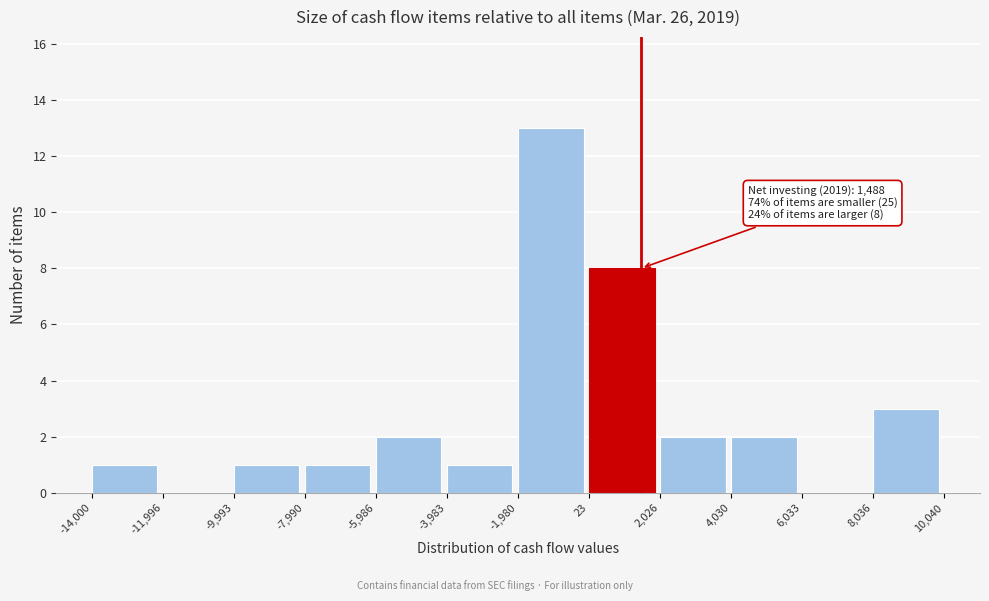

Which range on the x-axis has the tallest bar?

-1,980 to 23